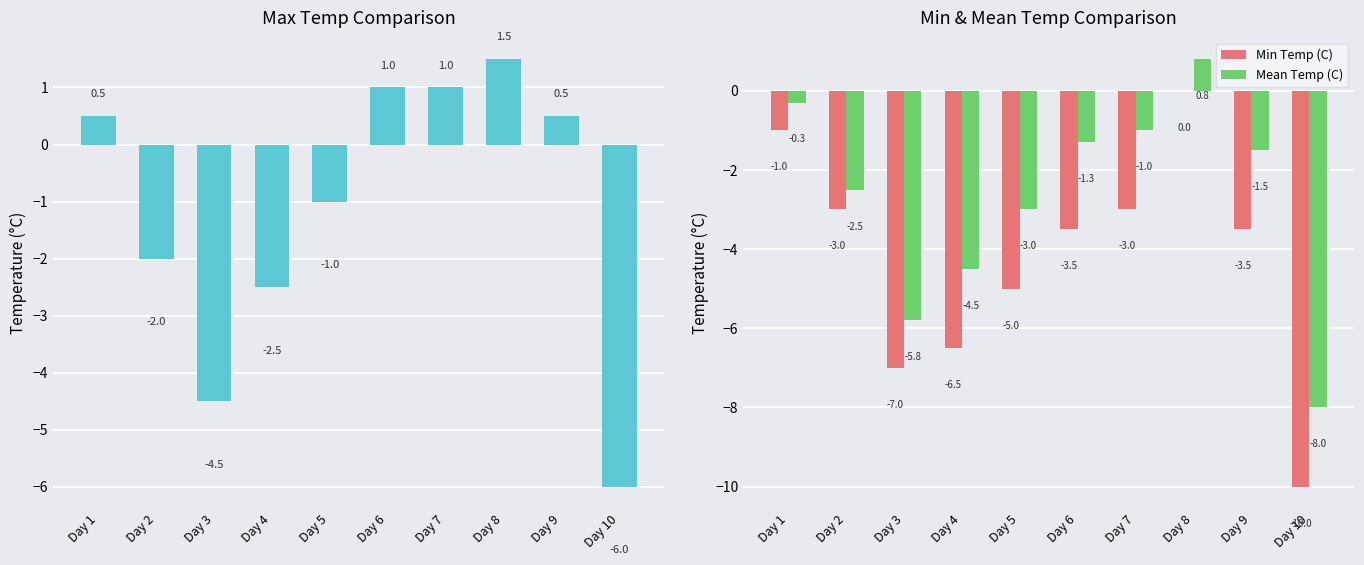

How many values in Min Temp (C) are below zero?

9